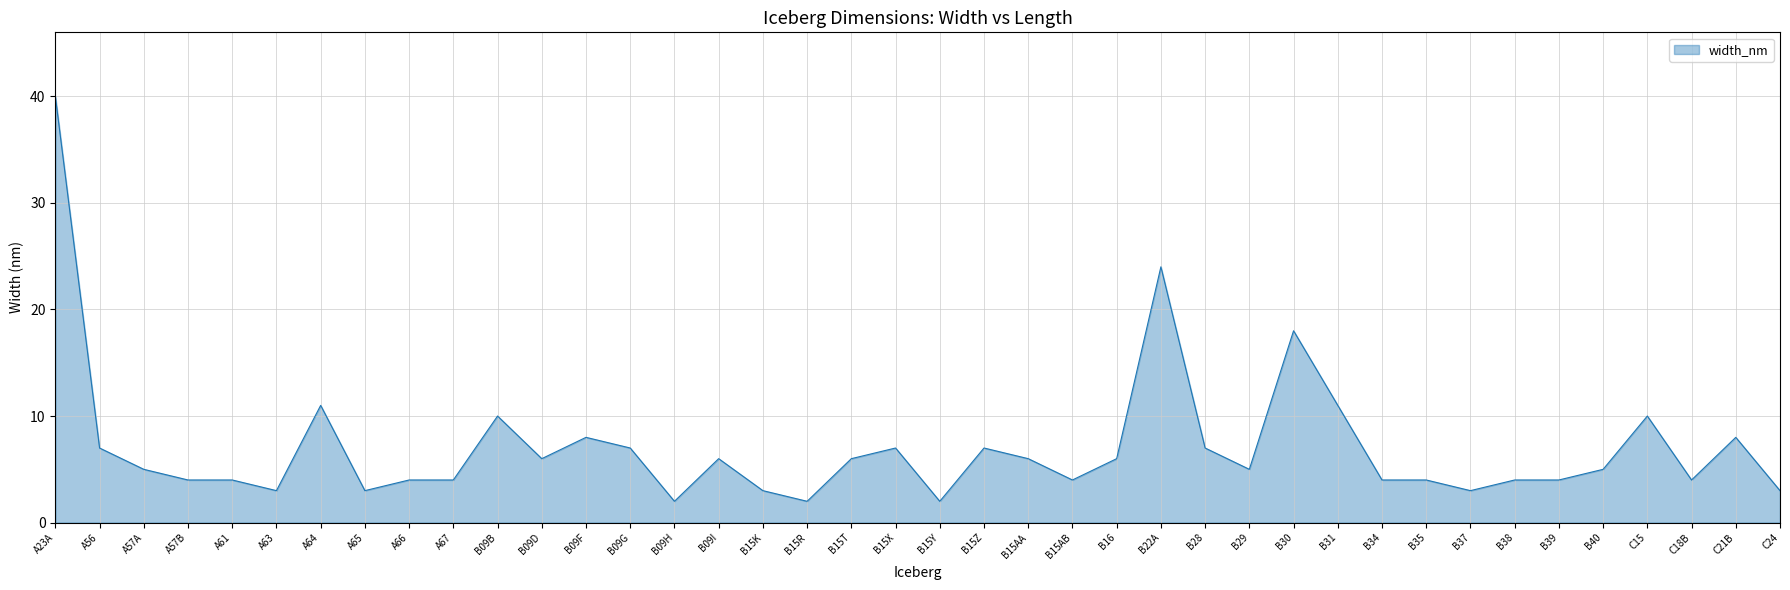

Which has a higher value, B09H or A57A?

A57A